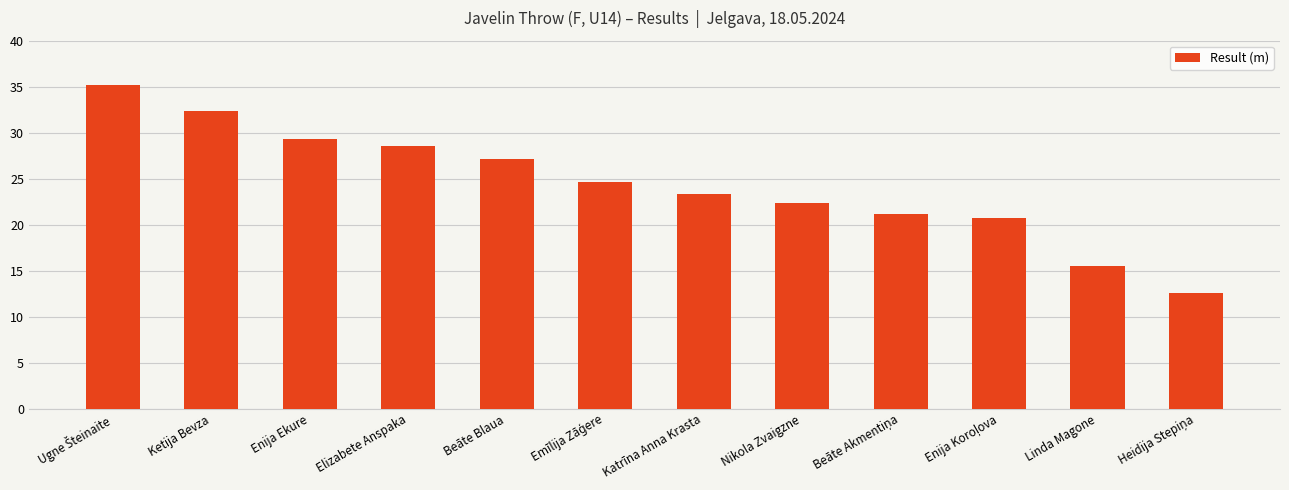

Where is the data nearest to the value 23?

Katrīna Anna Krasta